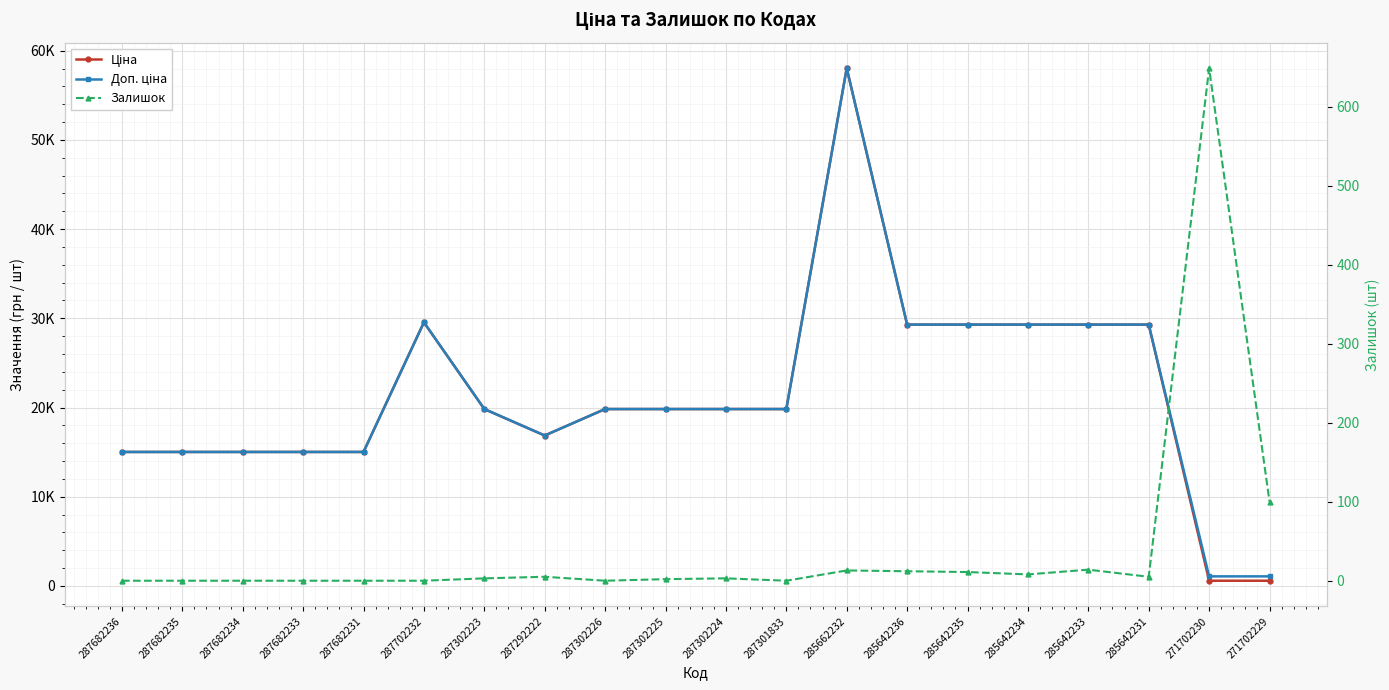

What is the total value across all series at 287682236?

30038.4